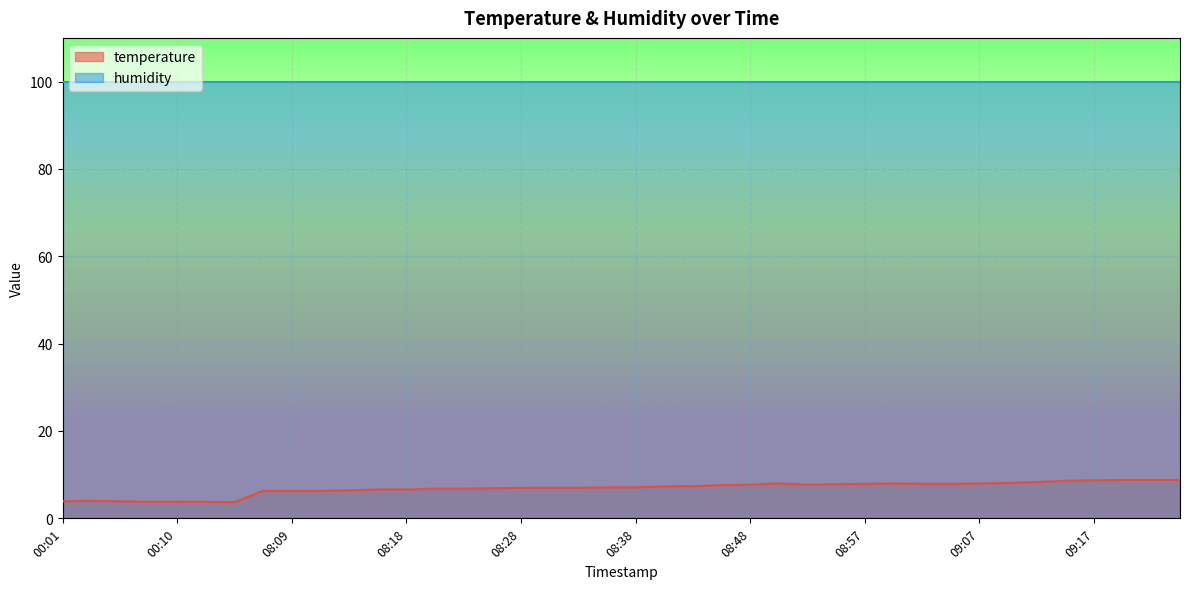

The value at 09:22 is 8.8. True or false?

True